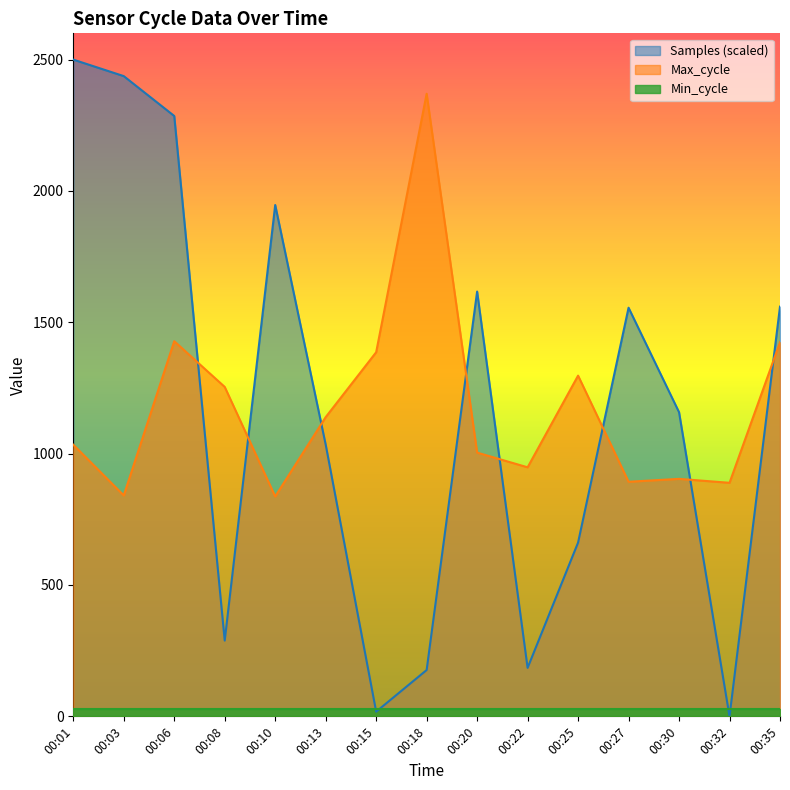

What is the total value across all series at 00:08?

1570.4